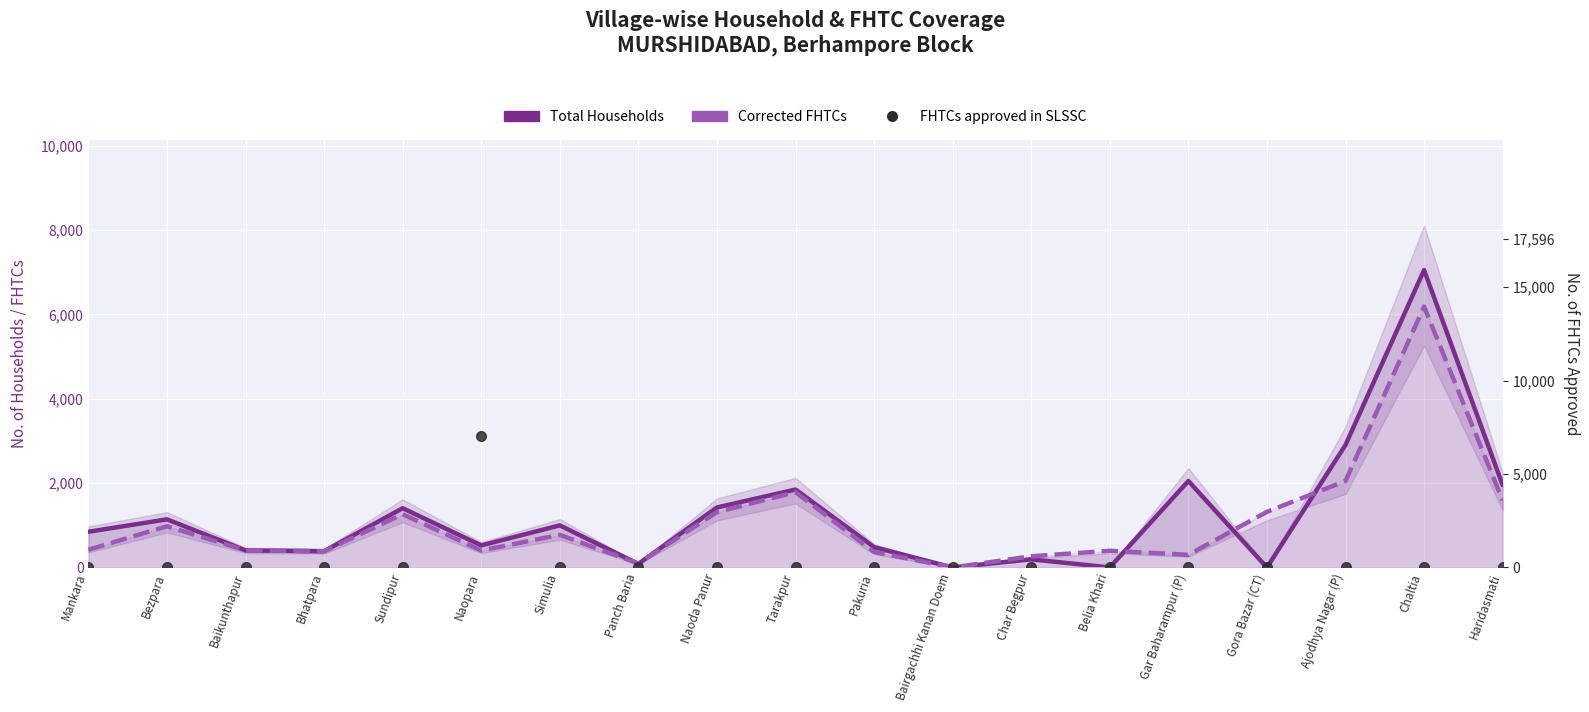

The Corrected FHTCs series shows 968 at Ajodhya Nagar (P). True or false?

False